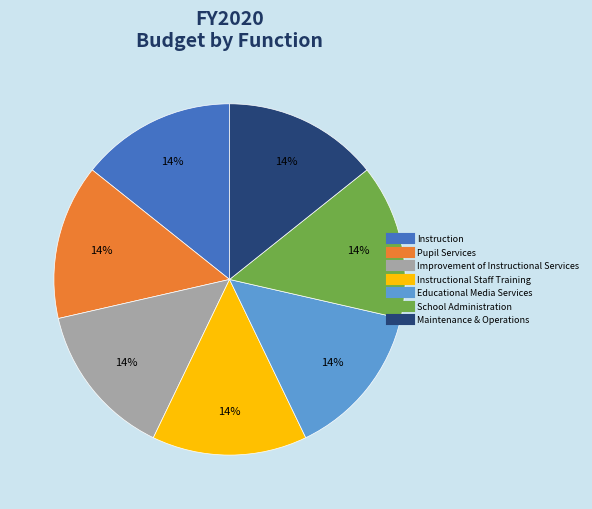

Is there a majority slice in this chart?

No